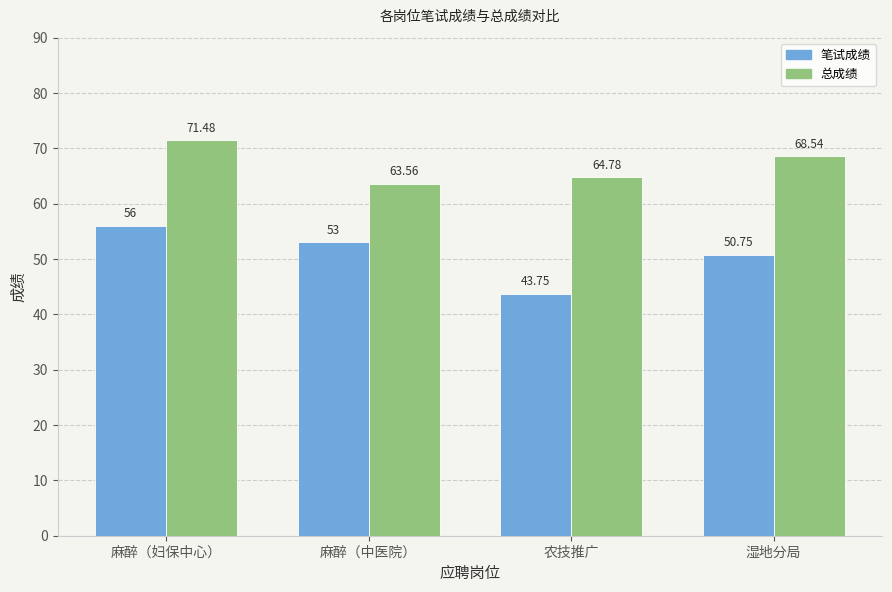

True or false: 笔试成绩 has a value of 53.0 at 麻醉（中医院）.

True